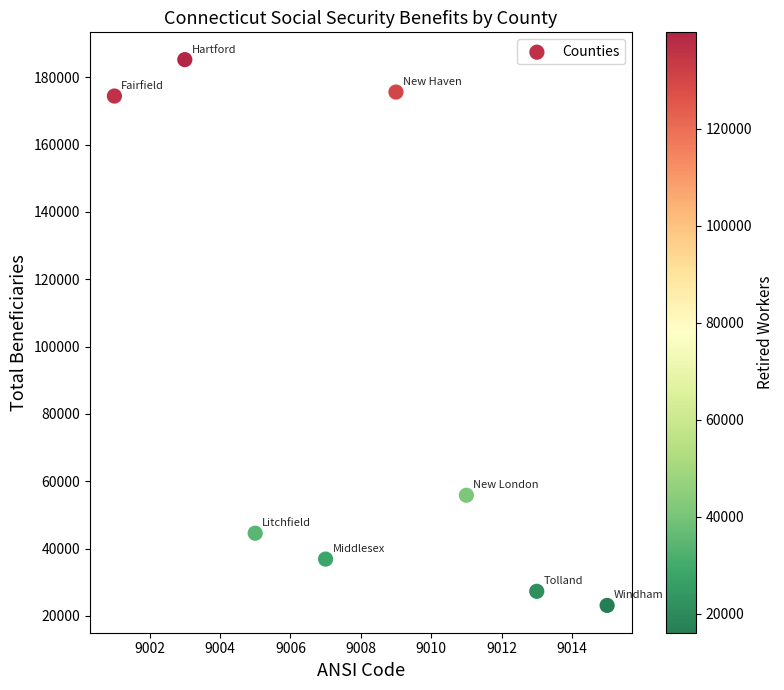

What Y value in the scatter plot is closest to 104179?

55852